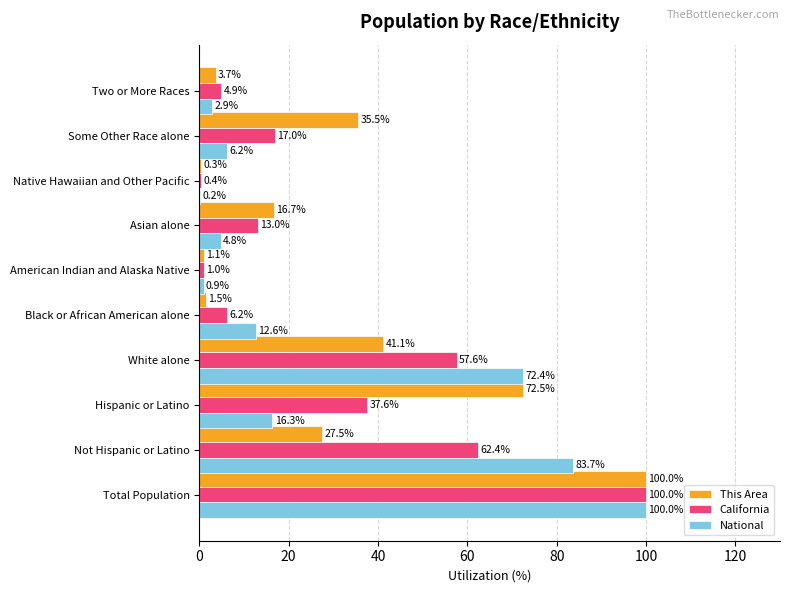

Between Not Hispanic or Latino and Native Hawaiian and Other Pacific, which series saw the biggest shift?

National